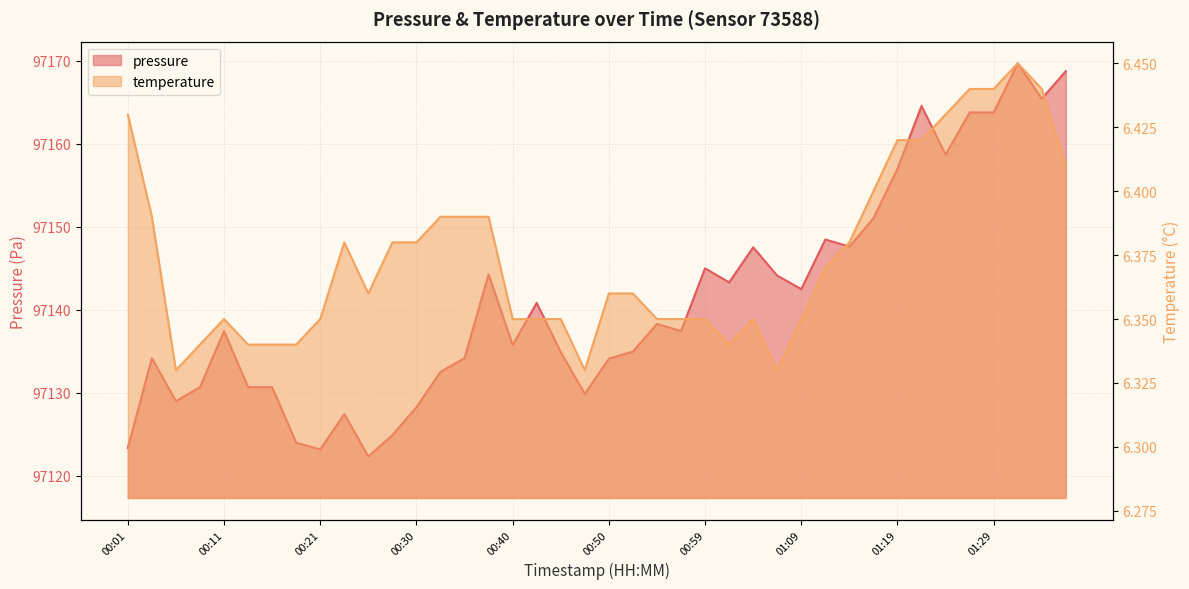

What is the label of the 2nd point from the left?

00:04